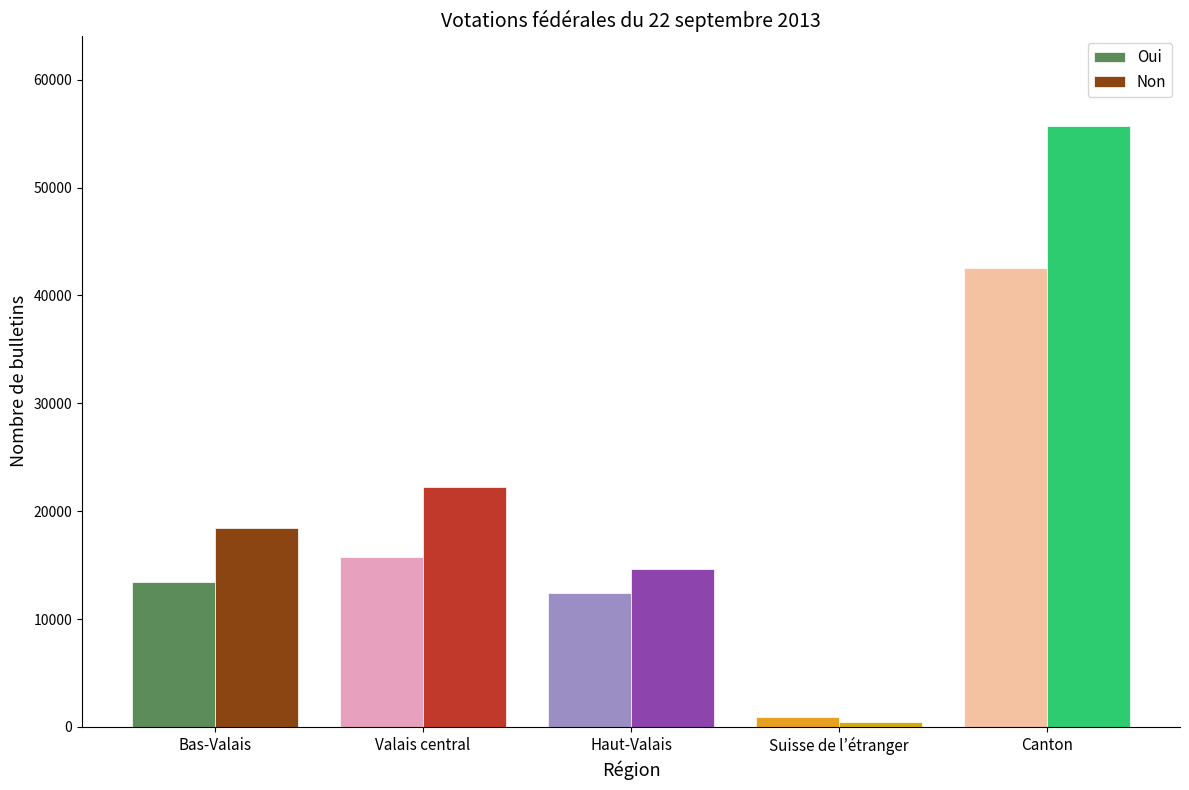

List the series in order of their overall mean, lowest first.

Oui, Non